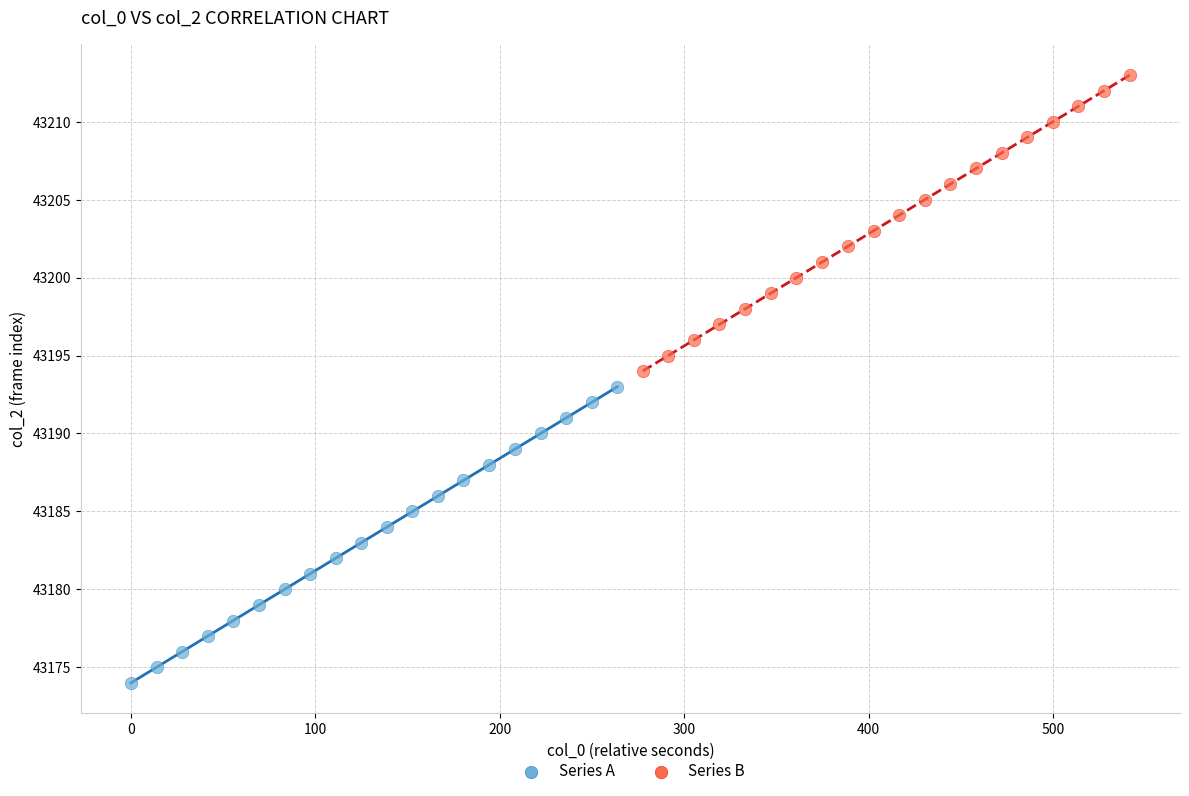

Which series contains the highest Y value?

Series B